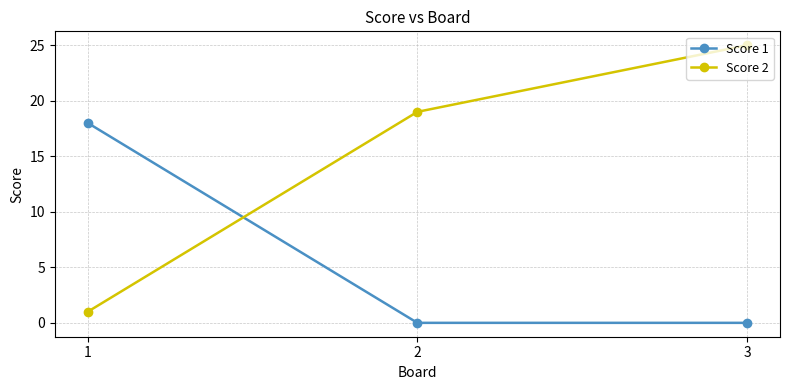

Reading left to right, transcribe all the data shown in this chart.

Score 1: 1=18	2=0	3=0
Score 2: 1=1	2=19	3=25